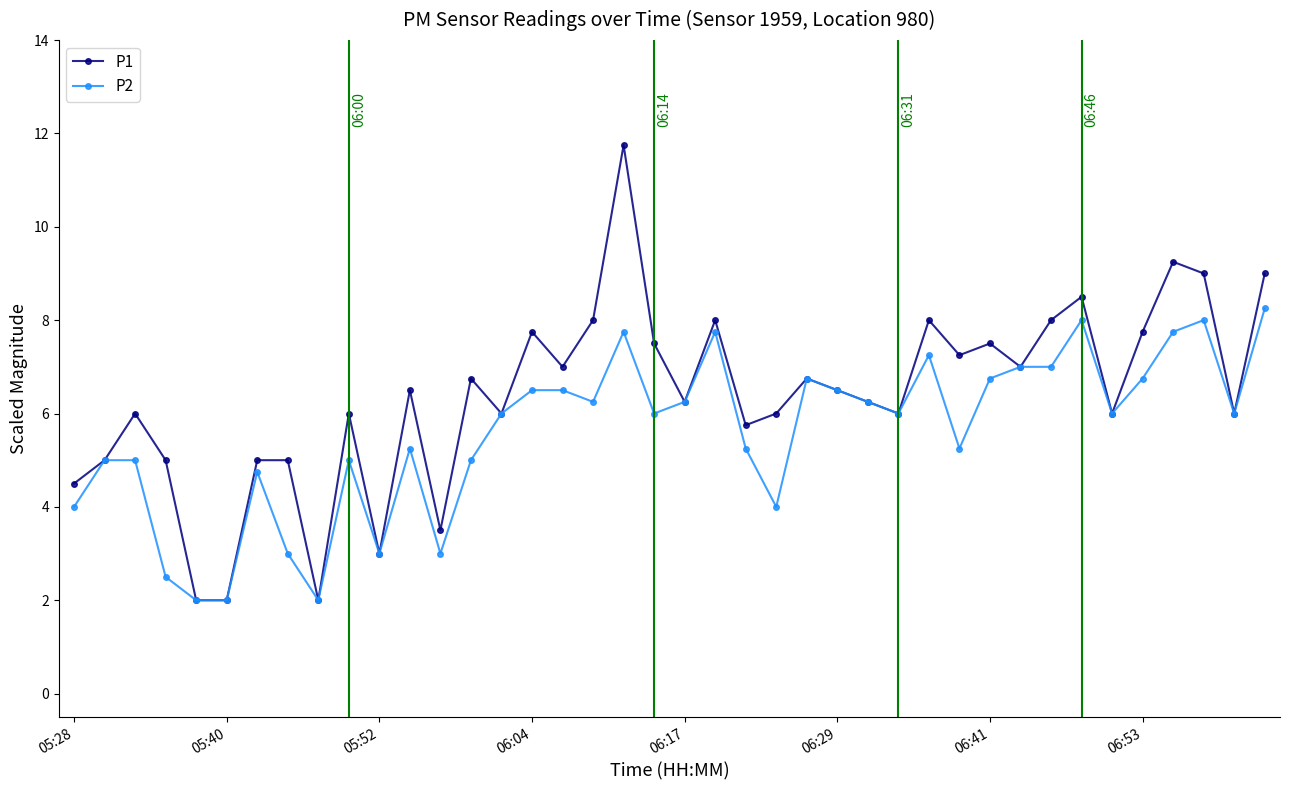

True or false: P2 has more than 0 interior local peaks.

True